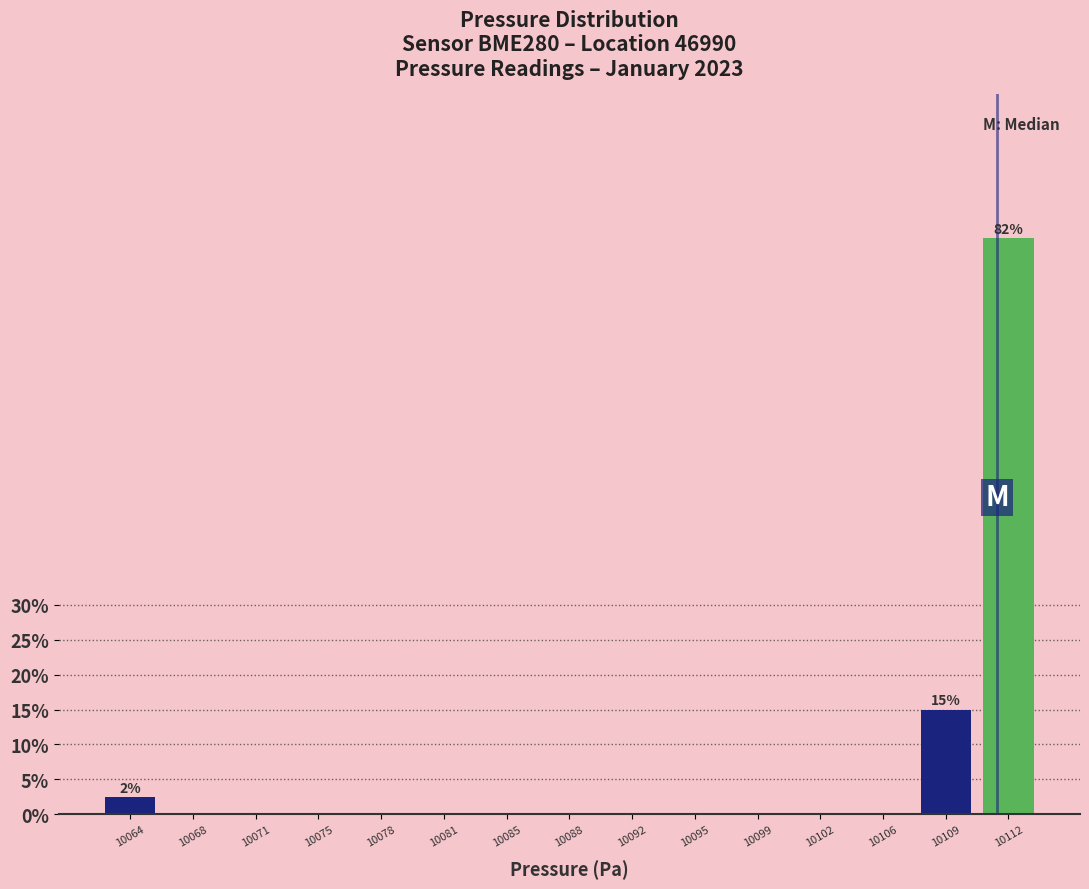

Reading left to right, extract all data points from this chart.

10064=2.5	10068=0.0	10071=0.0	10075=0.0	10078=0.0	10081=0.0	10085=0.0	10088=0.0	10092=0.0	10095=0.0	10099=0.0	10102=0.0	10106=0.0	10109=15.0	10112=82.5